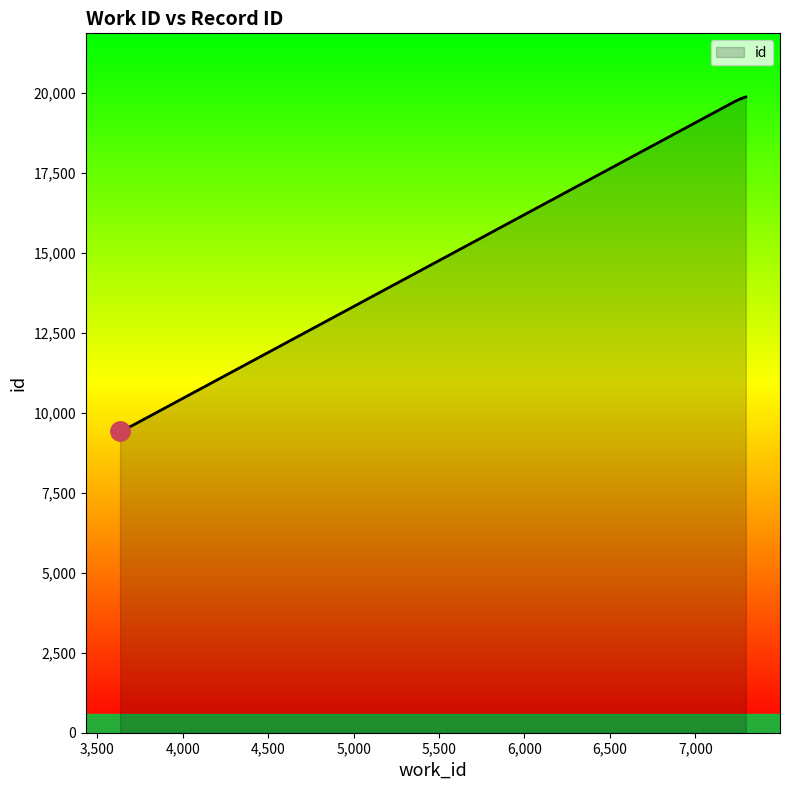

List the labels in order of value, largest first.

7296, 7278, 7277, 7273, 7270, 7270, 7233, 3700, 3636, 3633